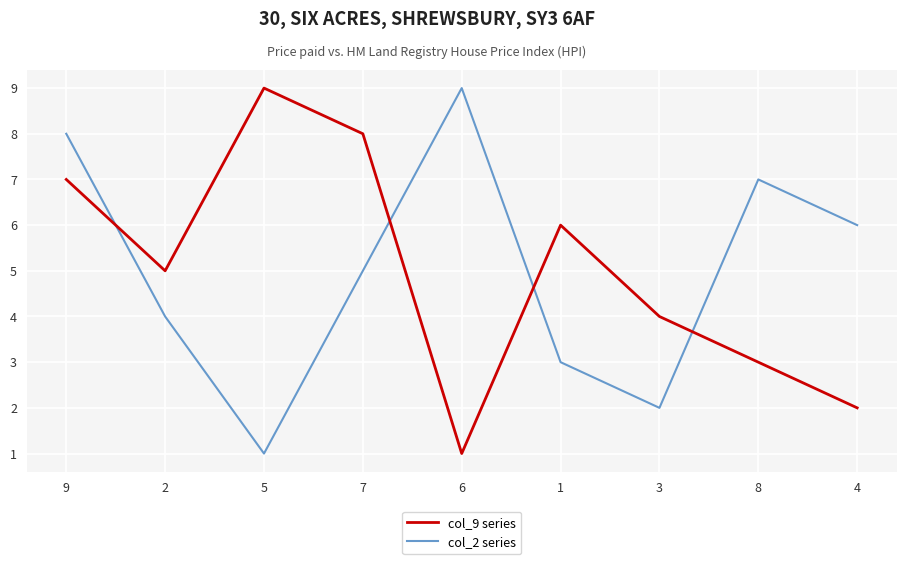

Count the number of categories in the chart.

9